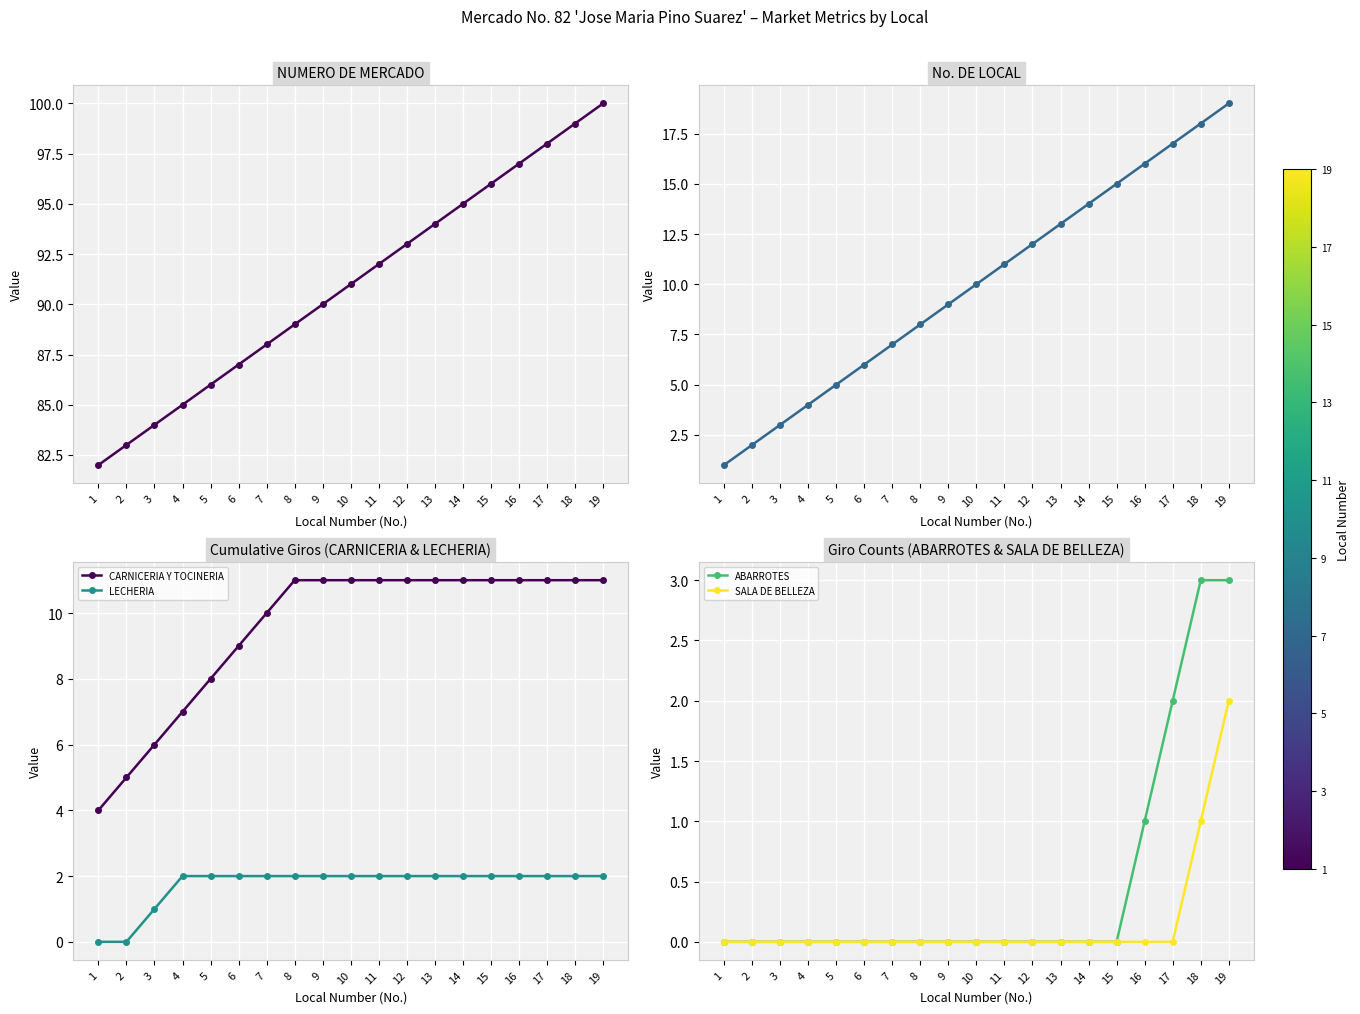

The value of NUMERO DE MERCADO at 7 is 88. True or false?

True